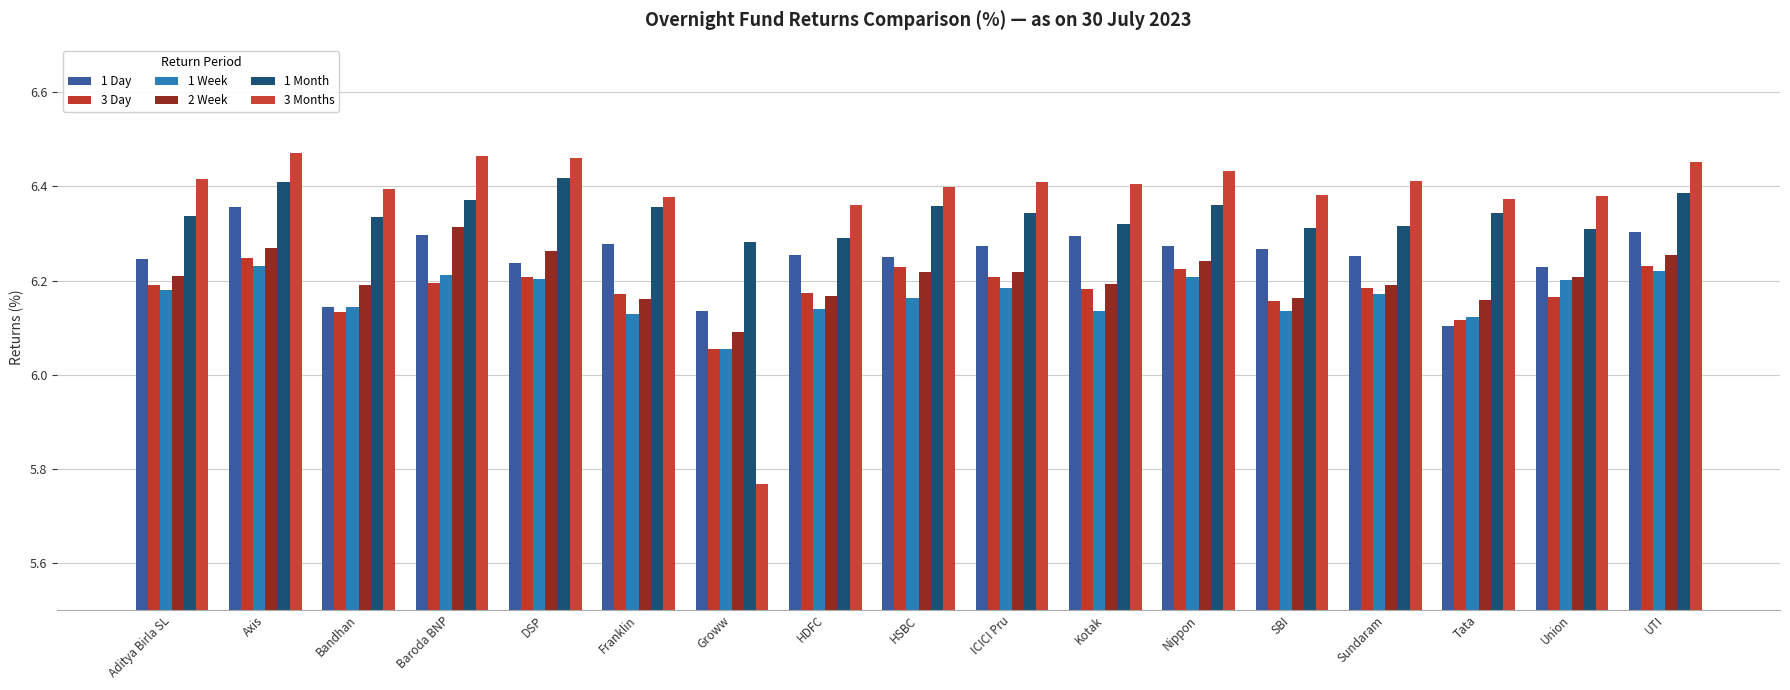

Read the 1 Month value at Sundaram.

6.3